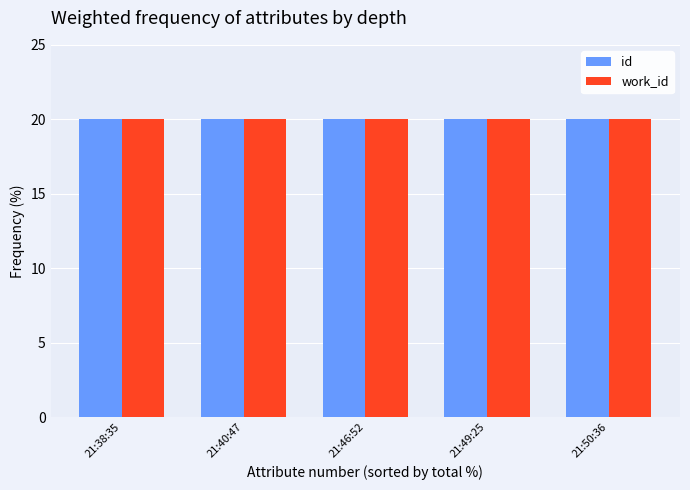

What is the total value across all series at 21:50:36?

40.0